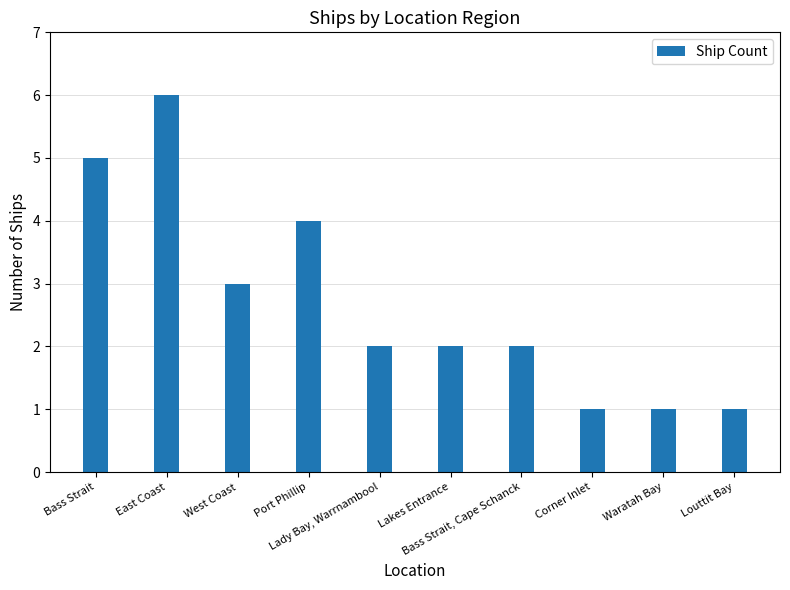

What is the value of the 6th bar from the left?

2